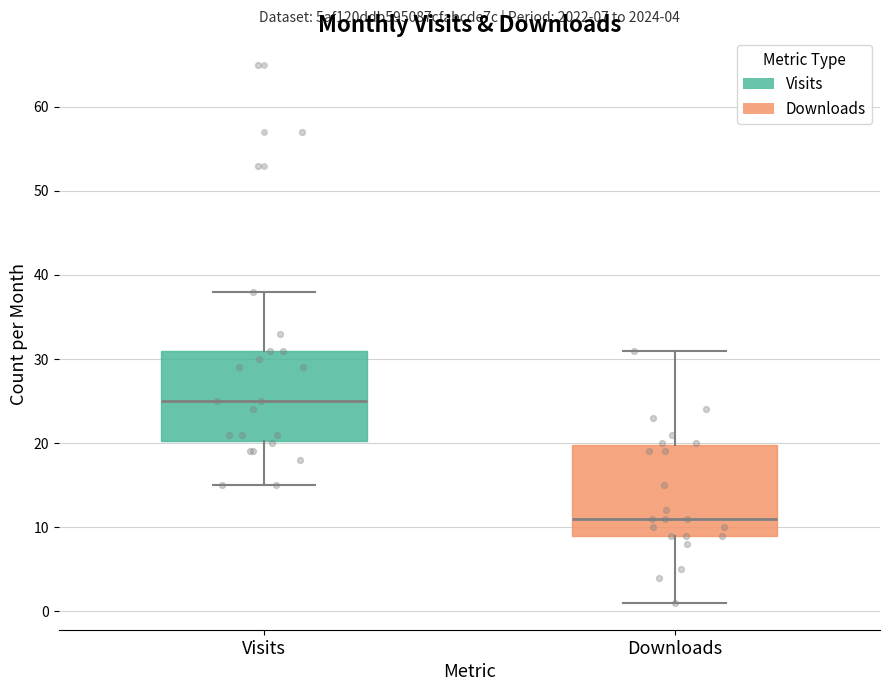

Which box's median line is the highest?

Visits